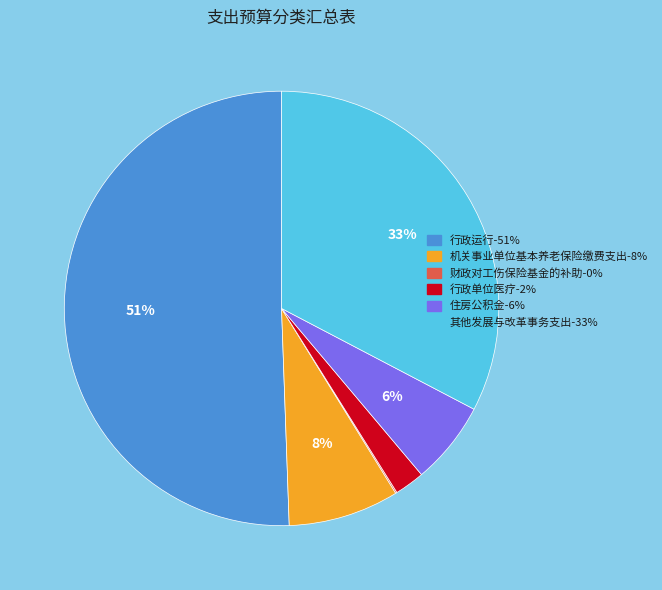

To the nearest percent, what portion does 机关事业单位基本养老保险缴费支出 represent?

8%